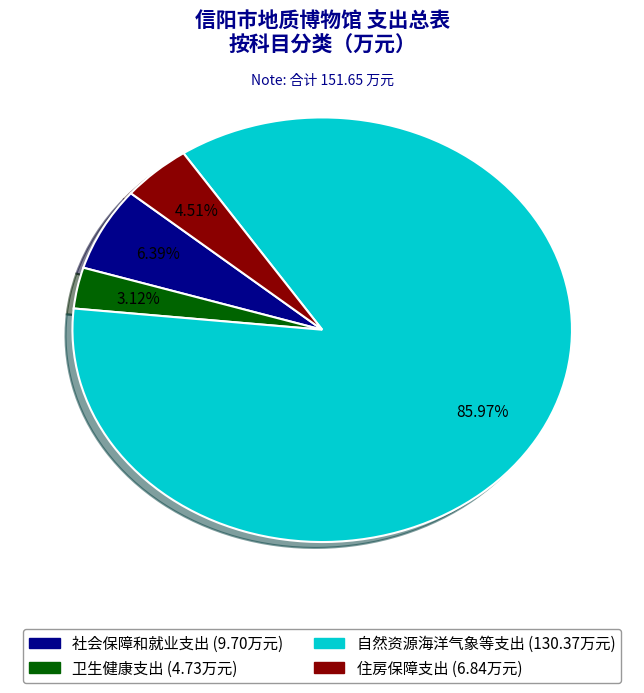

What is the ratio of the value at 住房保障支出 to the value at 社会保障和就业支出?

0.7